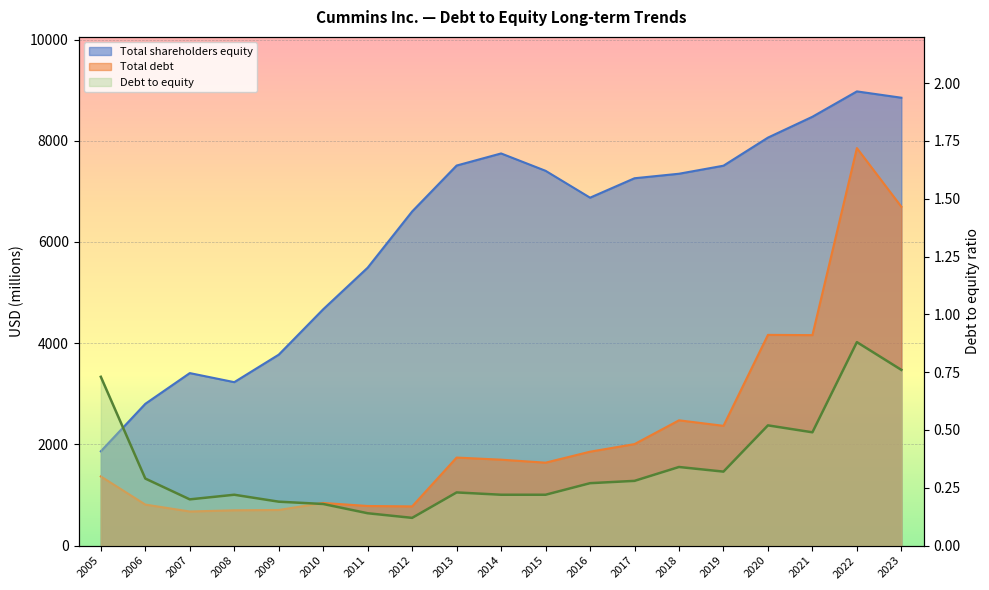

What is the value of the Total shareholders equity point at the 14th from the left?

7348.0